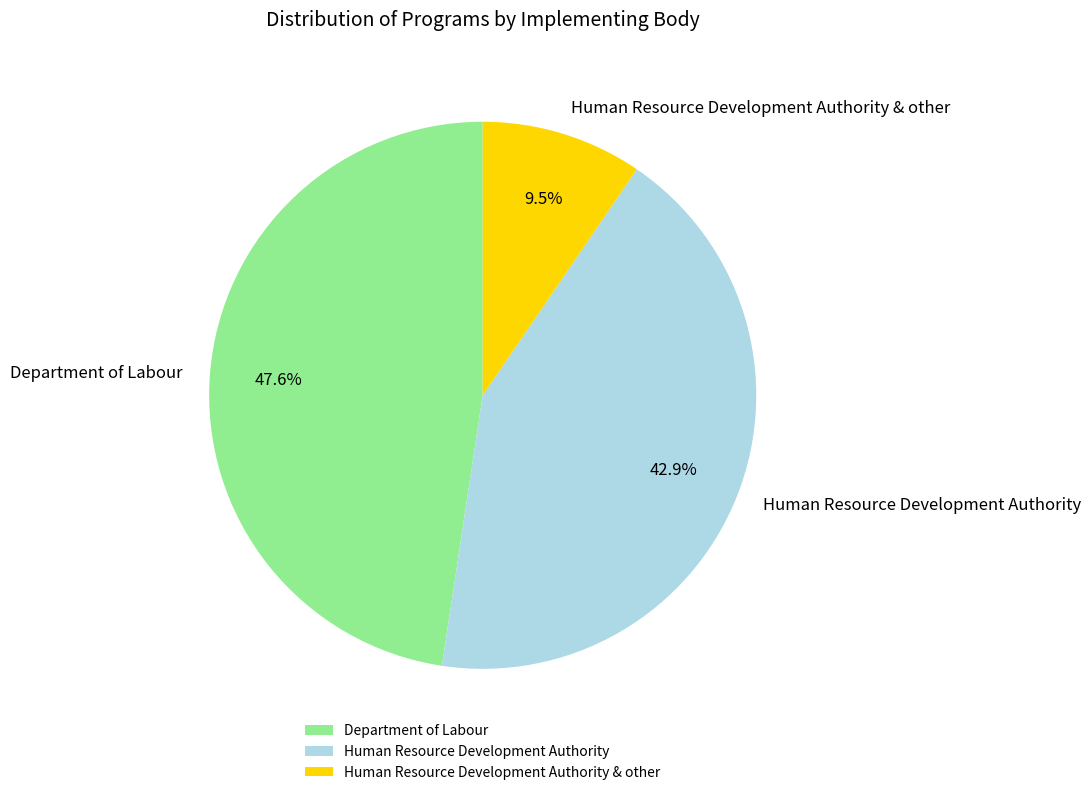

What is the ratio of the value at Department of Labour to the value at Human Resource Development Authority & other?

5.0